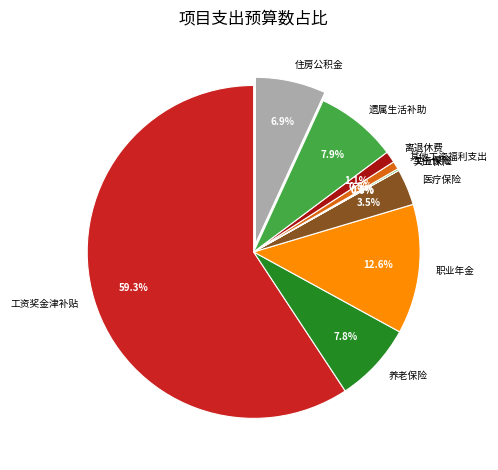

To the nearest percent, what portion does 工资奖金津补贴 represent?

59%